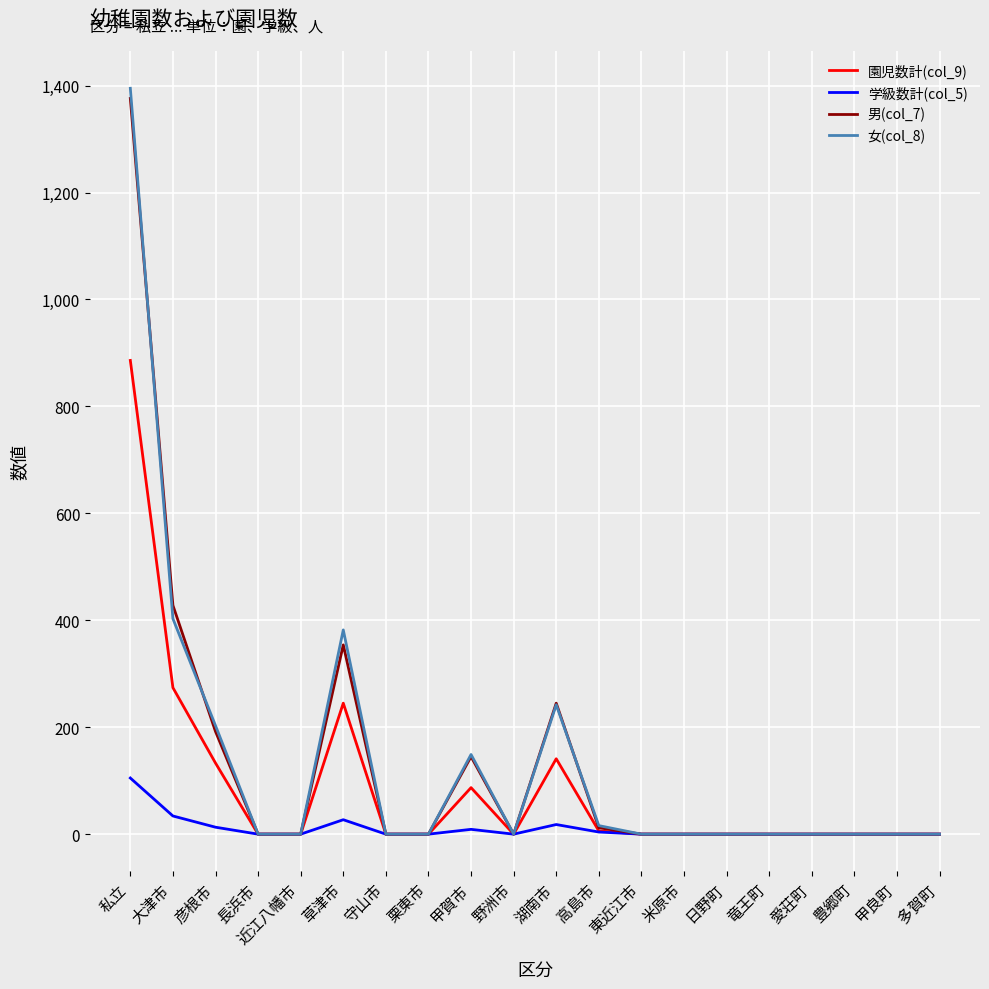

True or false: 学級数計(col_5) has a value of -60 at 長浜市.

False